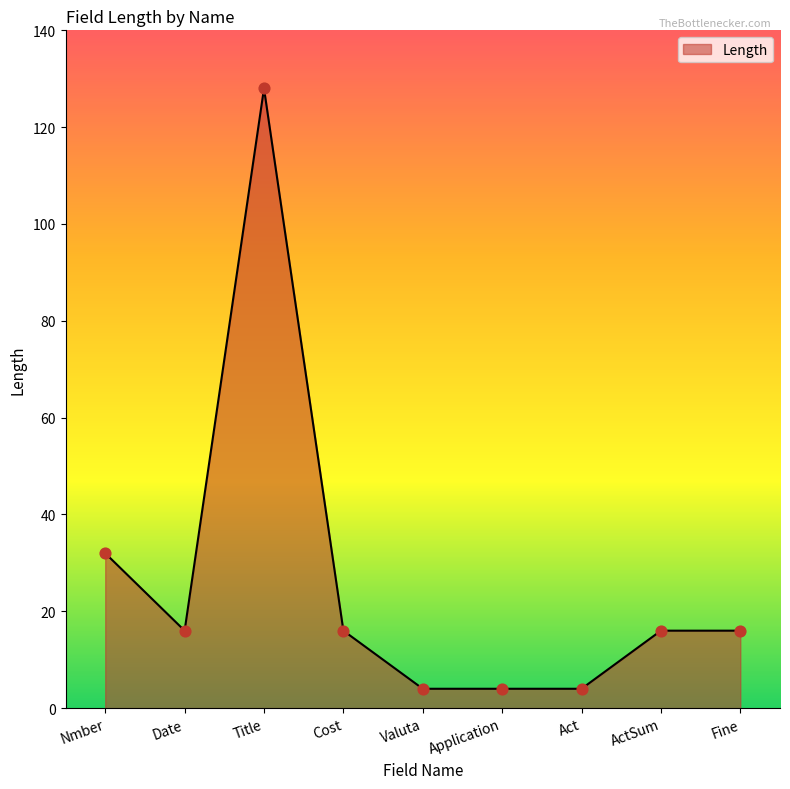

What is the change in value from Cost to Application?

-12